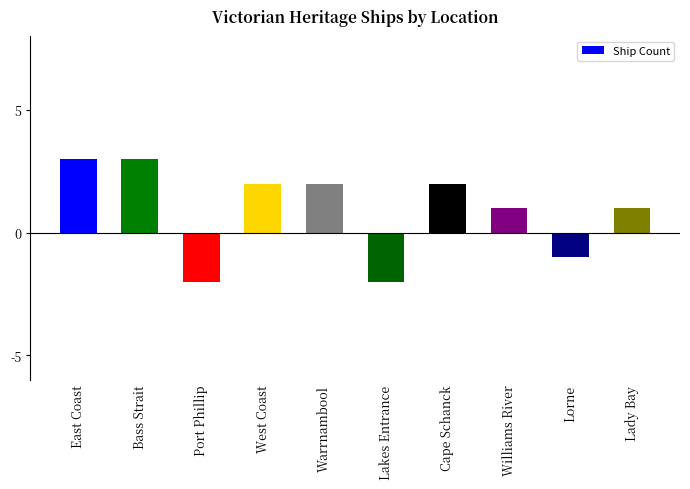

What is the label of the 7th bar from the left?

Cape Schanck